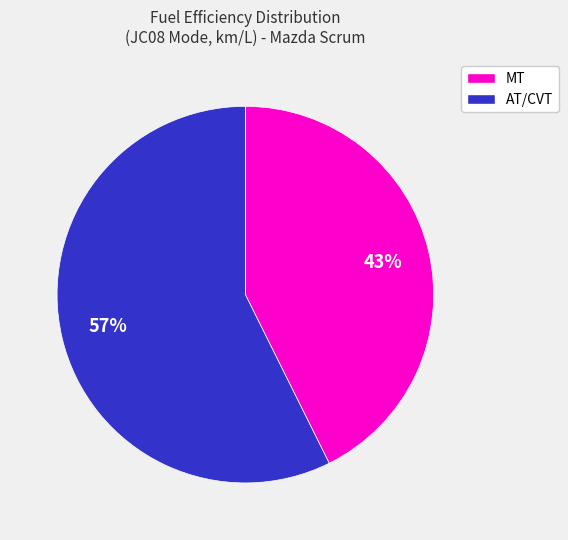

To the nearest percent, what is the average slice percentage?

50%